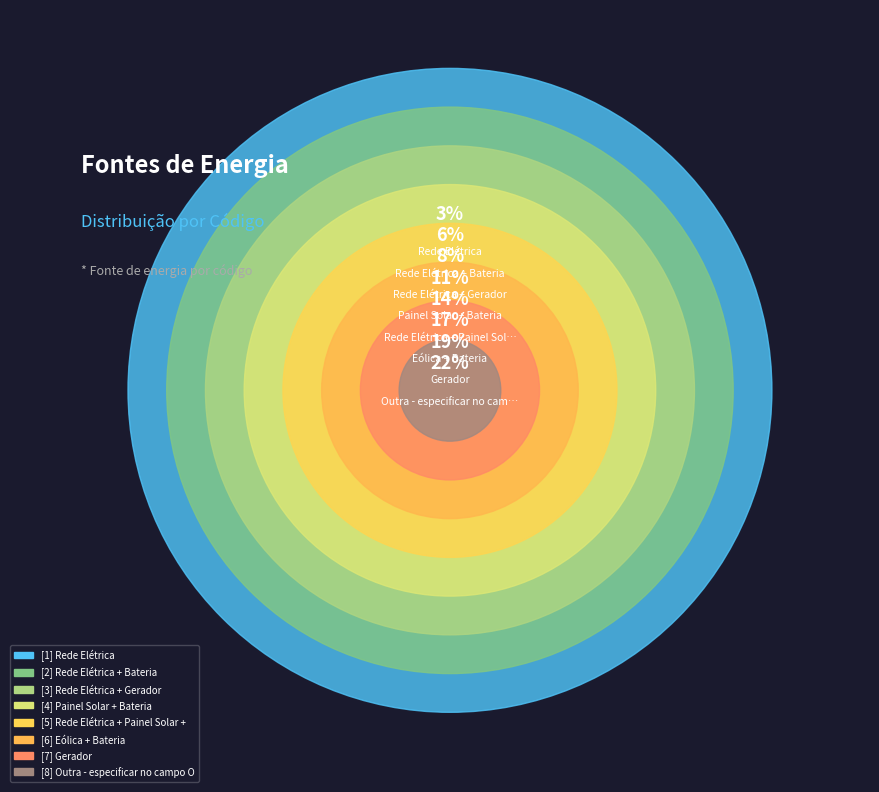

Does any single category account for the majority?

No